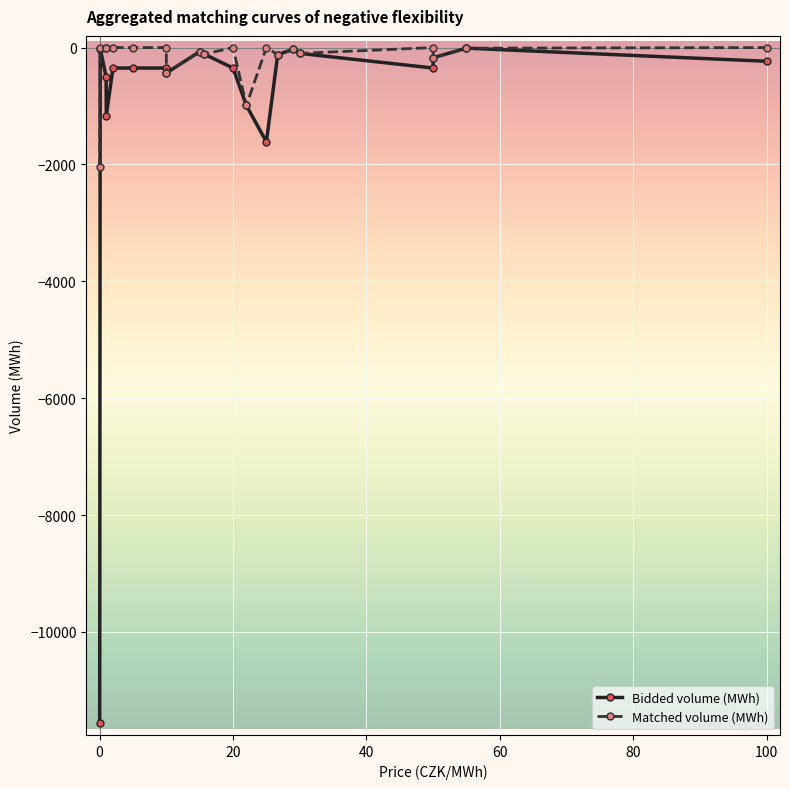

What are all the series names shown in the legend?

Bidded volume (MWh), Matched volume (MWh)